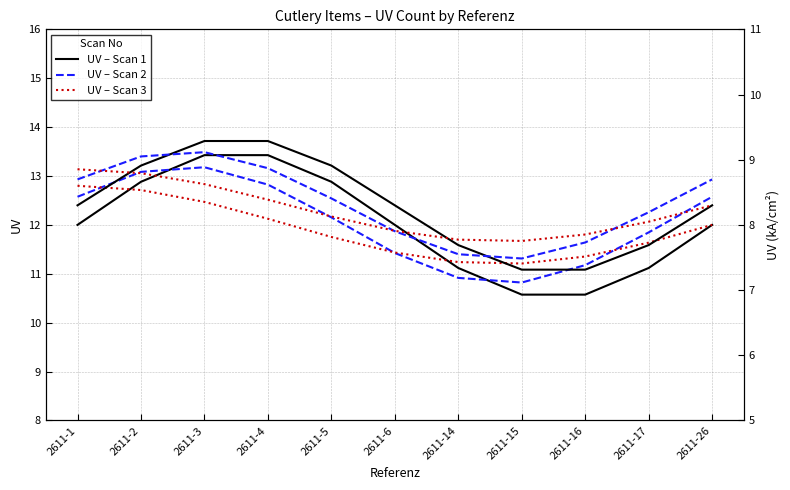

List the series in order of their overall mean, highest first.

UV – Scan 2, UV – Scan 1, UV – Scan 3